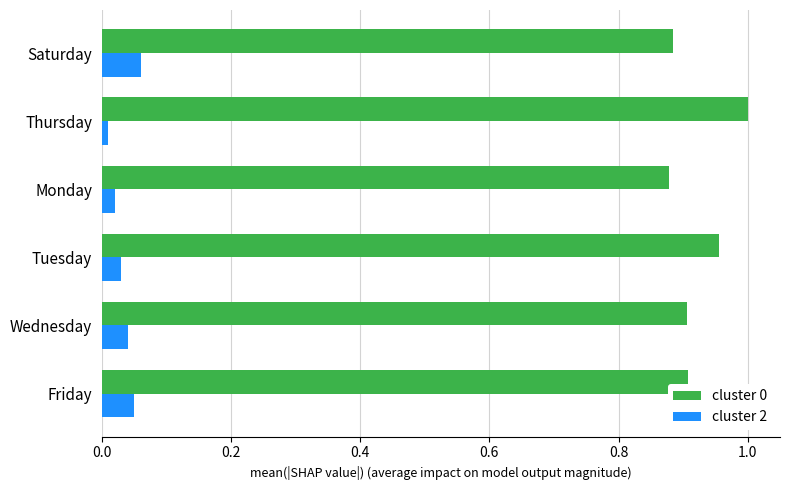

At how many categories does at least one series exceed 0?

6